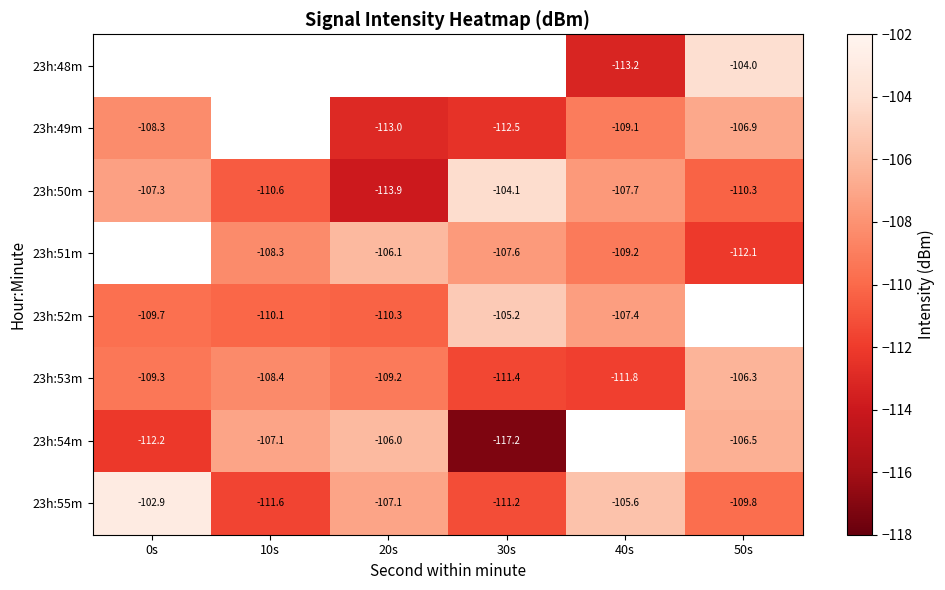

What is the maximum value shown in the chart?

-102.9